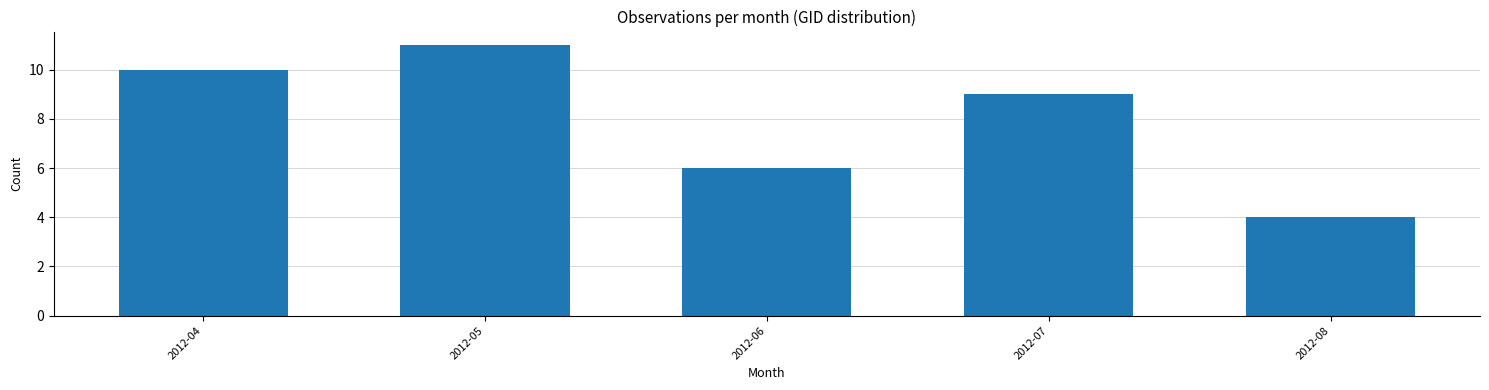

Reading left to right, what are all the values shown in this chart?

2012-04=10	2012-05=11	2012-06=6	2012-07=9	2012-08=4